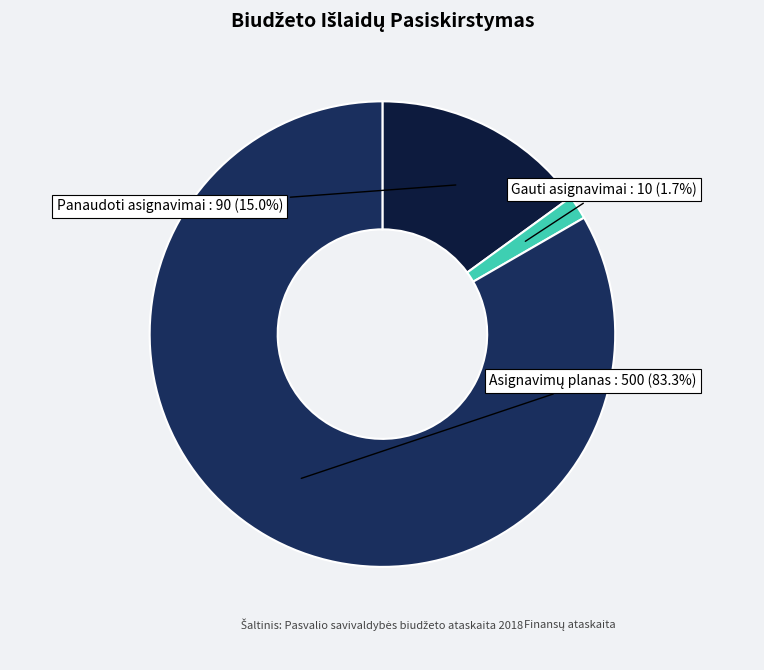

How many slices are in this pie chart?

3